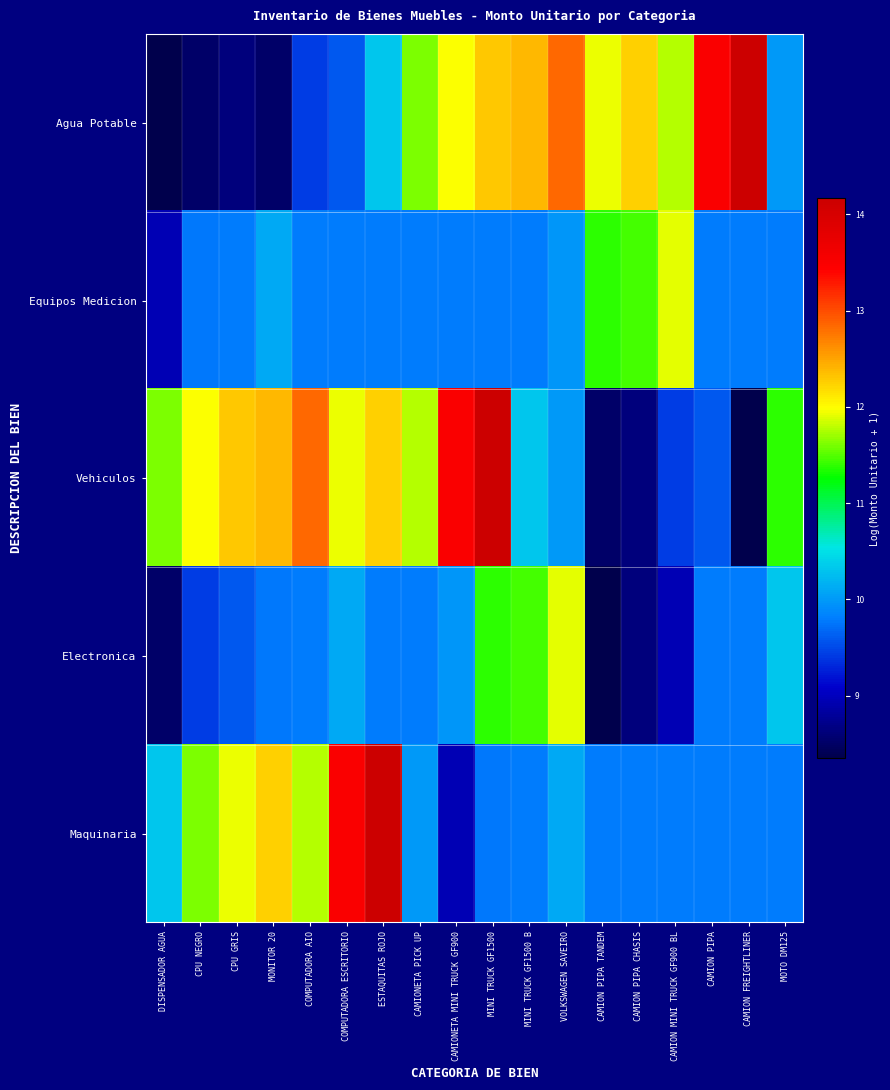

Count the number of data series in this chart.

5